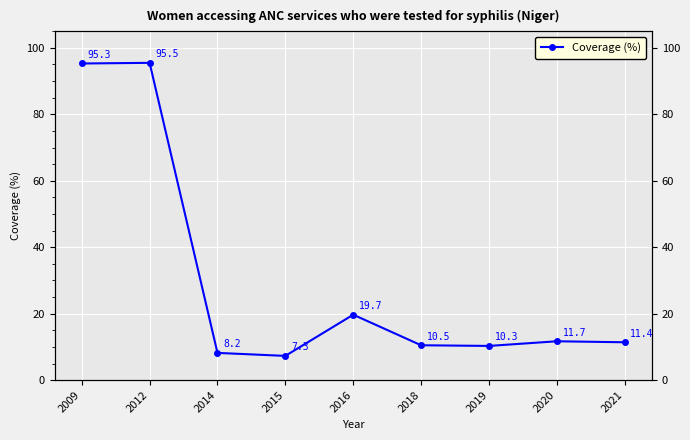

Where is the first local minimum?

2015